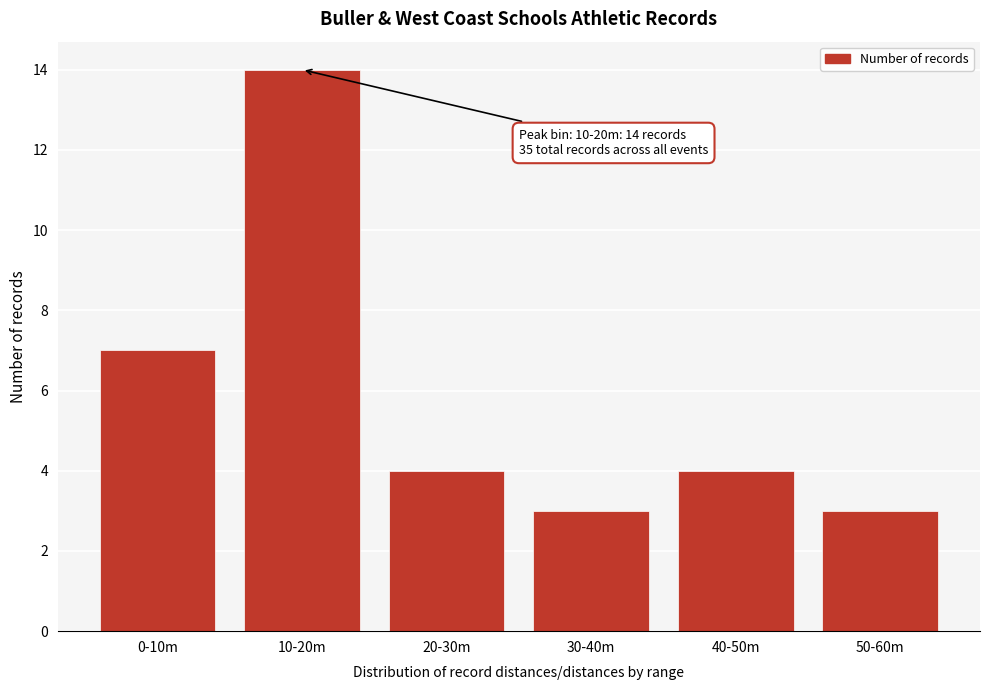

Reading left to right, what are all the values shown in this chart?

0-10m=7	10-20m=14	20-30m=4	30-40m=3	40-50m=4	50-60m=3